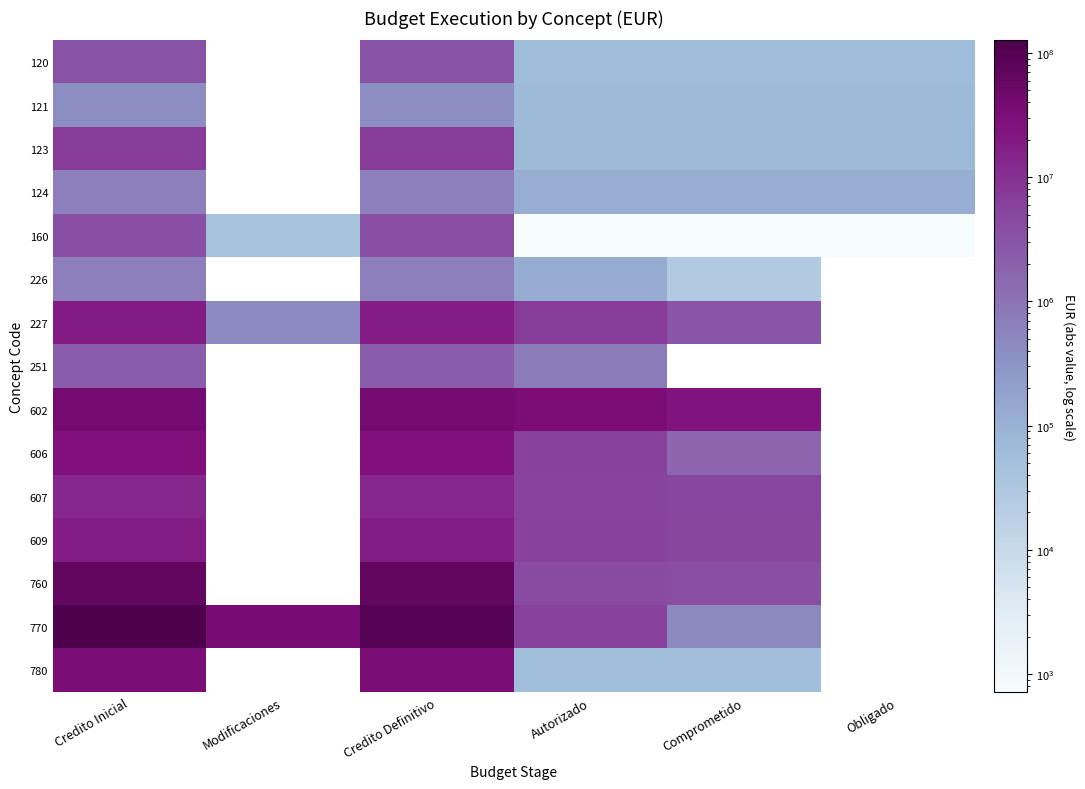

What is the minimum value for 124?

115485.3